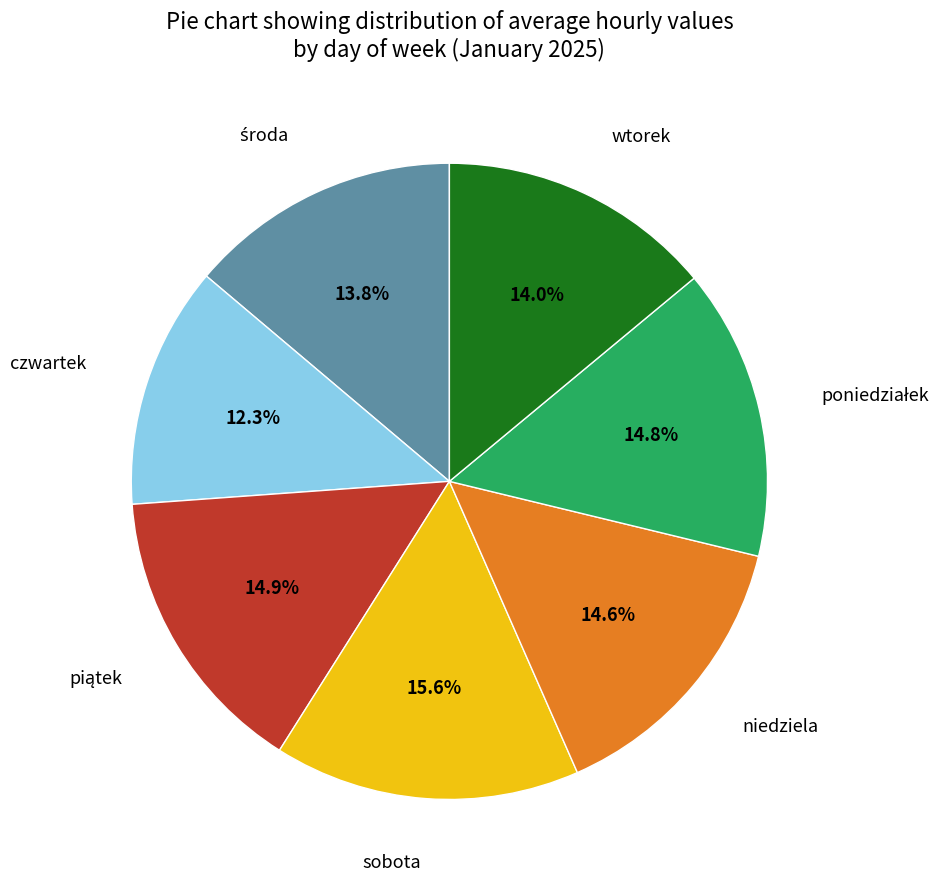

Is there any slice that represents more than half of the pie?

No